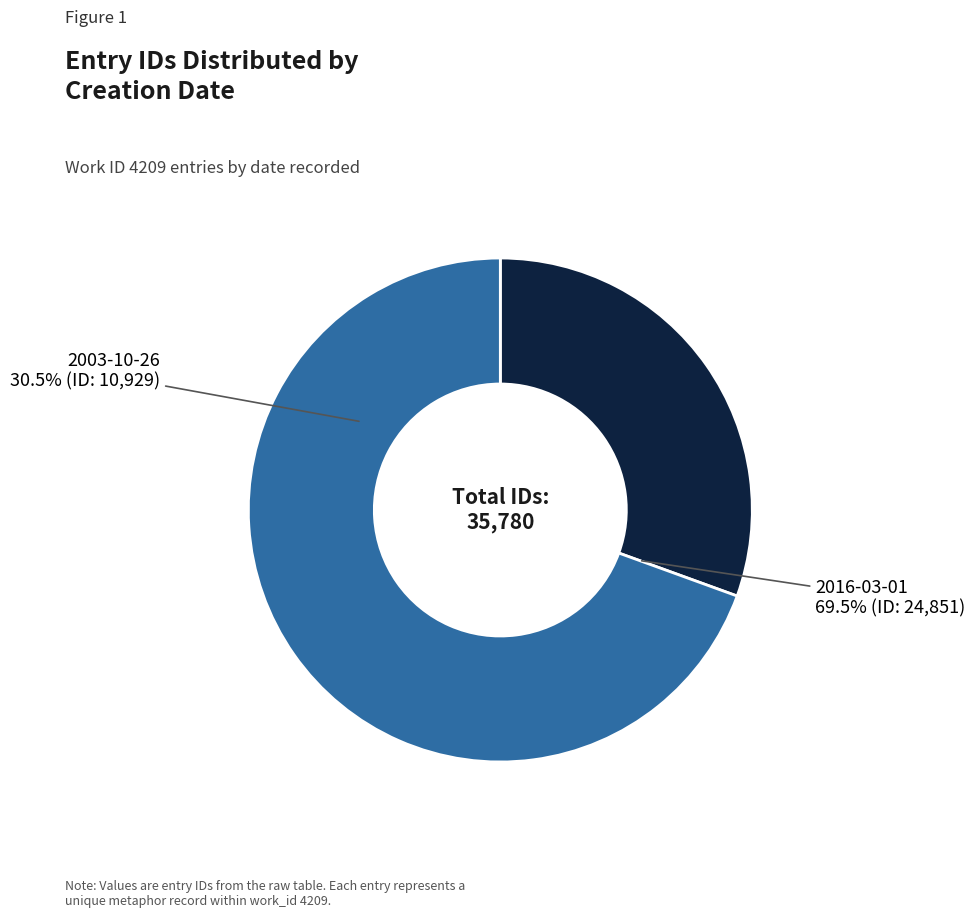

Is it true that 2016-03-01 is 69% of the pie?

True